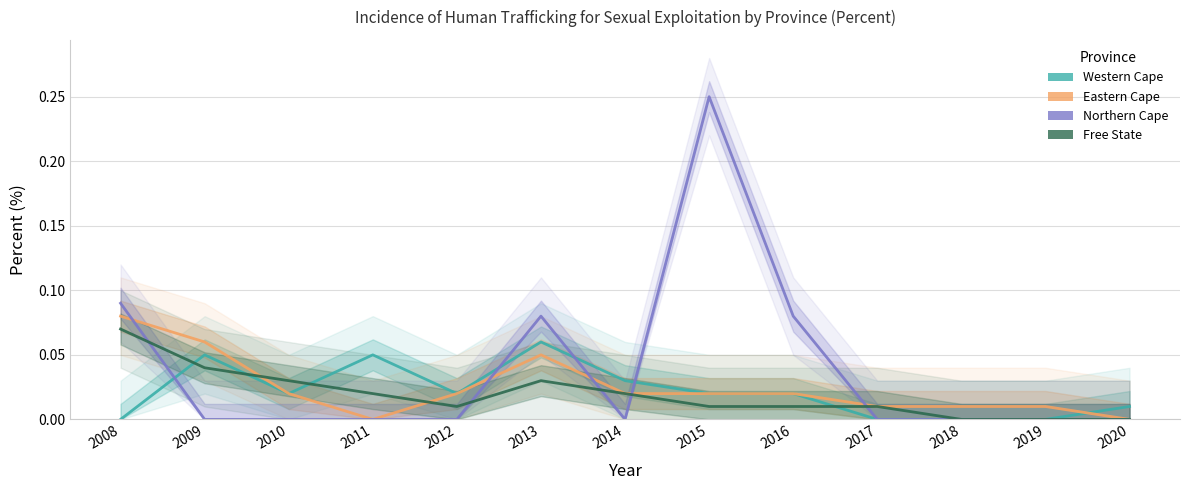

Where is the first local minimum for Eastern Cape?

2011